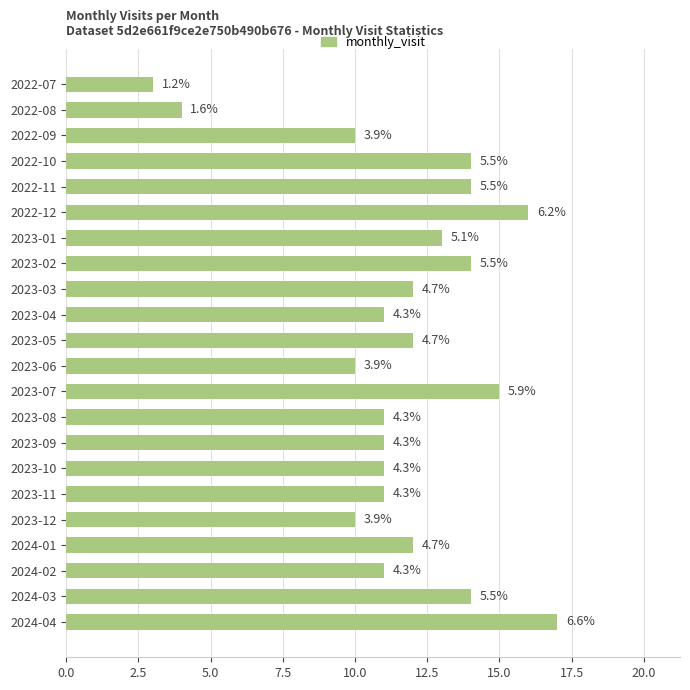

Does the chart contain any negative values?

No